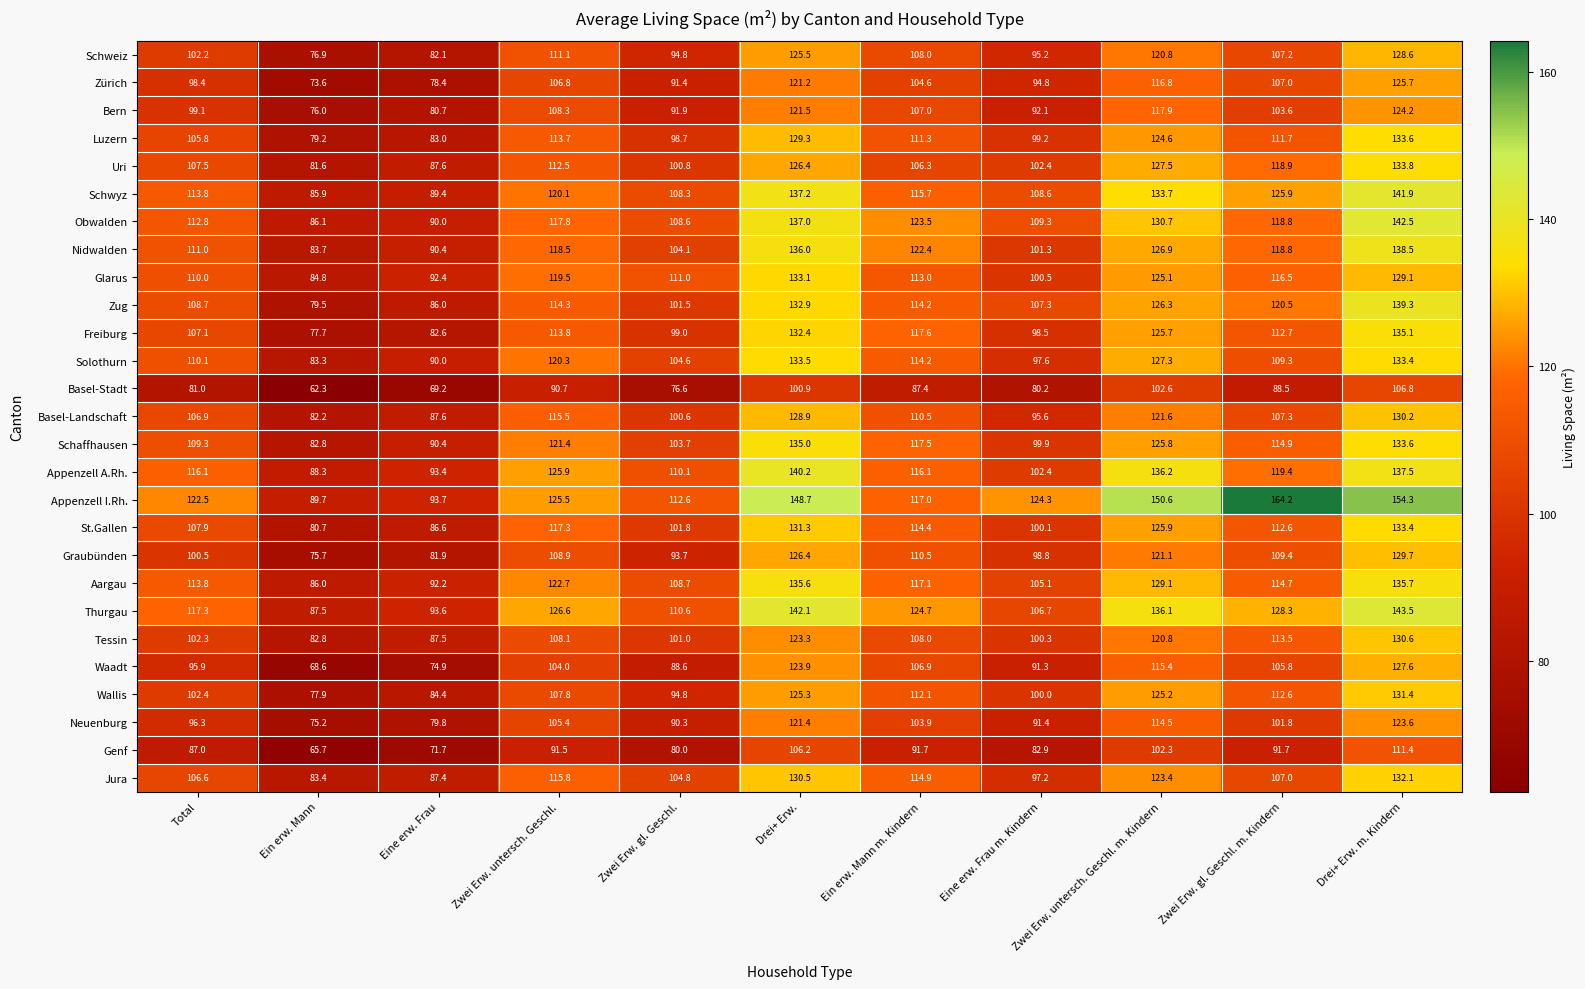

What is the difference between the Neuenburg values at Zwei Erw. gl. Geschl. and Zwei Erw. untersch. Geschl.?

15.1